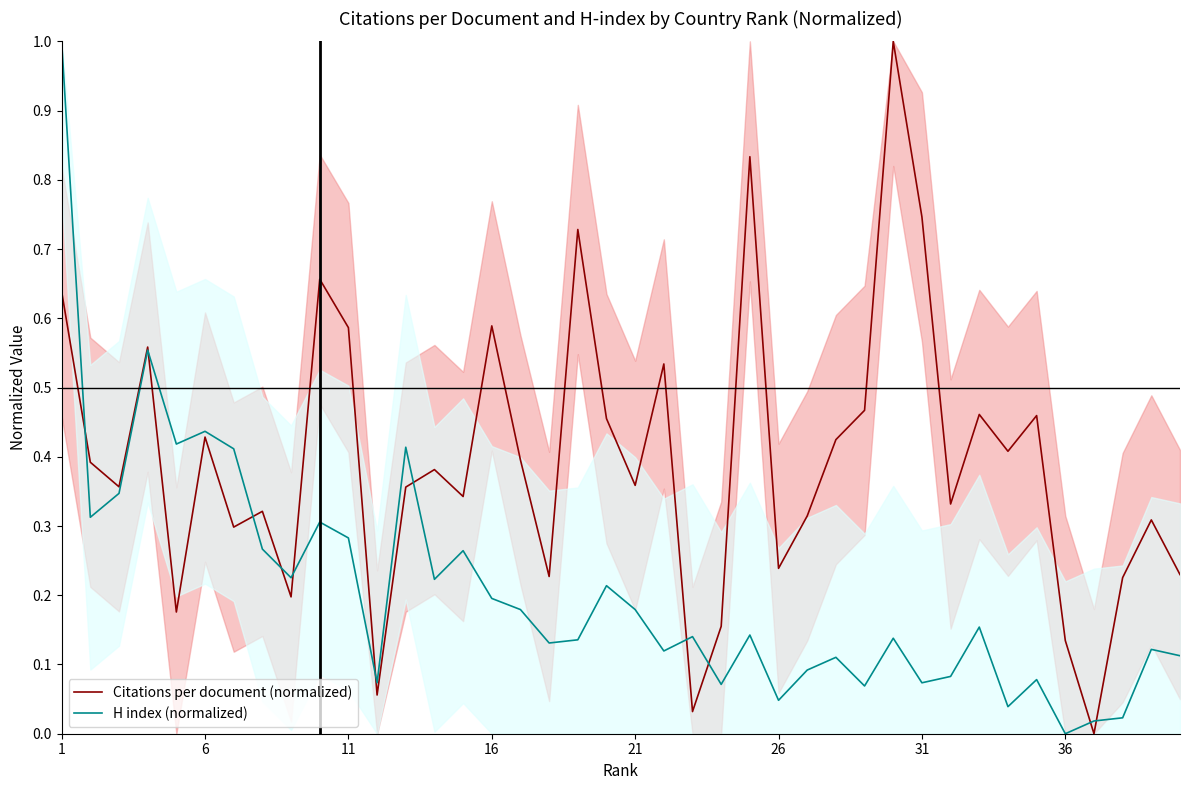

What is the highest value of the H index (normalized) series?

1.0